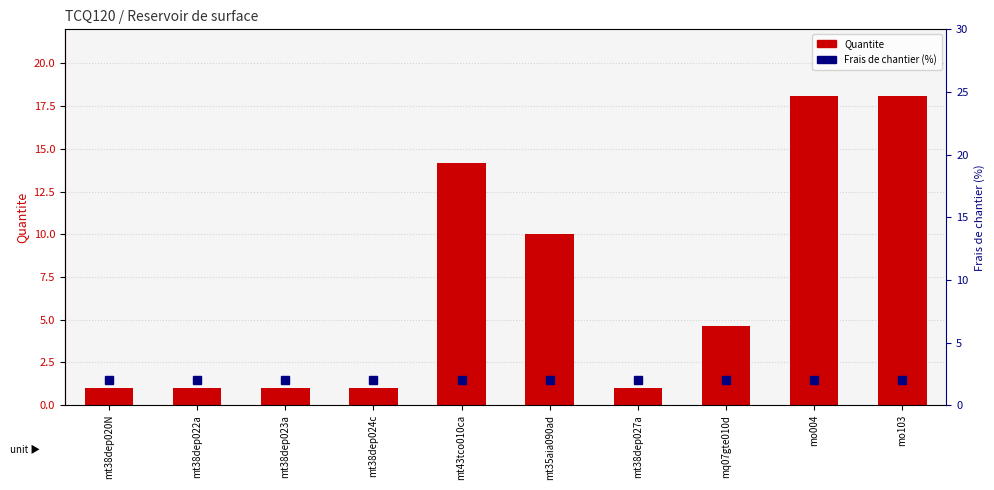

List the labels in order of Frais de chantier (%) value, smallest first.

mt38dep020N, mt38dep022a, mt38dep023a, mt38dep024c, mt43tco010ca, mt35aia090ad, mt38dep027a, mq07gte010d, mo004, mo103